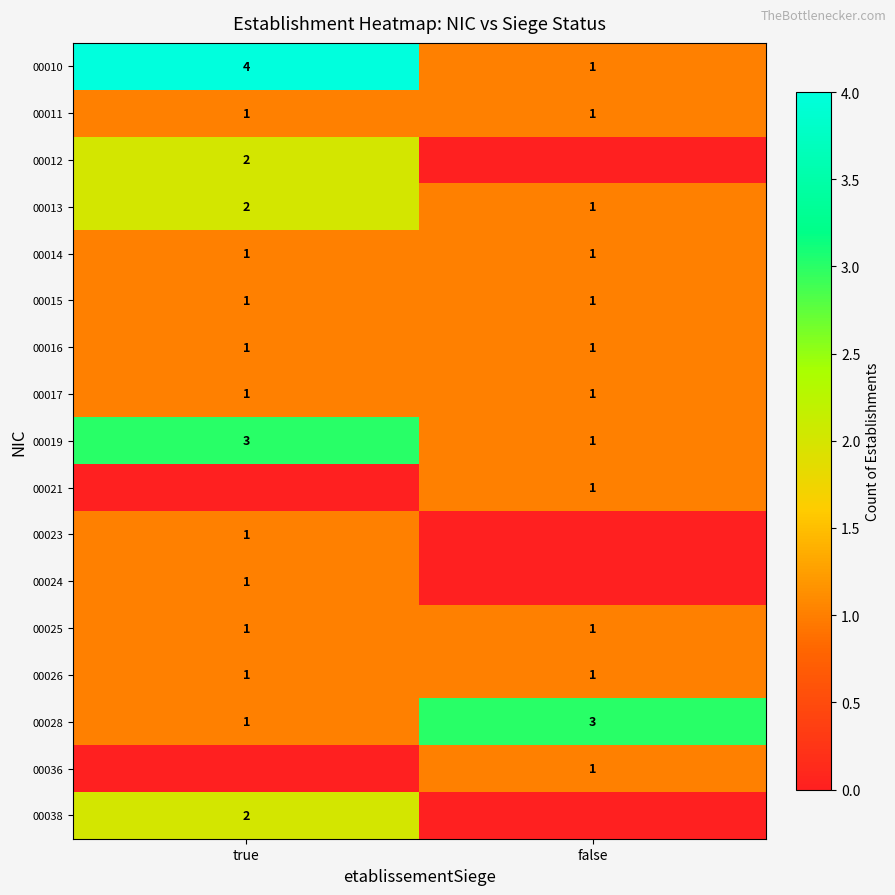

At which category is the sum across all series the highest?

true